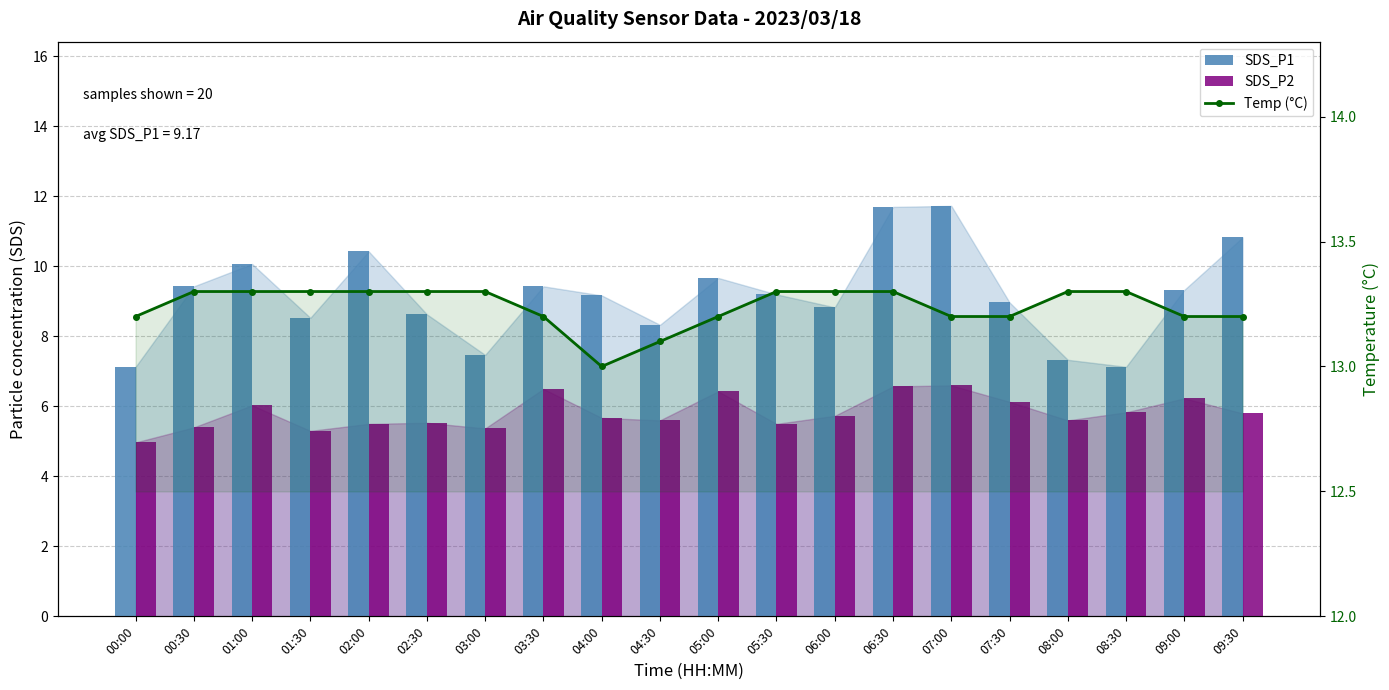

Is the value of SDS_P1 at 05:00 greater than the value of SDS_P2 at 01:00?

Yes